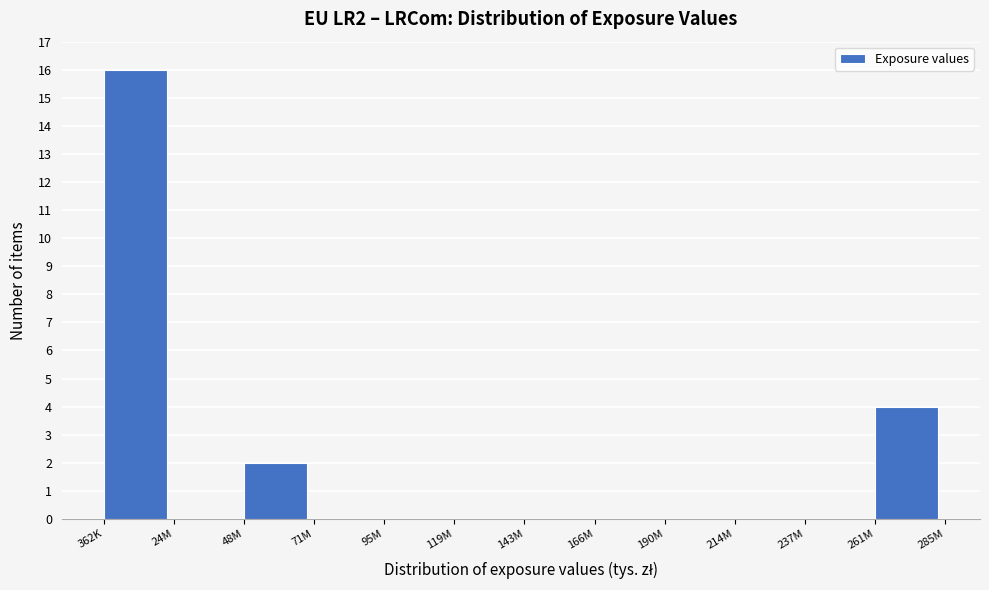

Reading right to left, what are all the values shown in this chart?

261M=4	237M=0	214M=0	190M=0	166M=0	143M=0	119M=0	95M=0	71M=0	48M=2	24M=0	362K=16